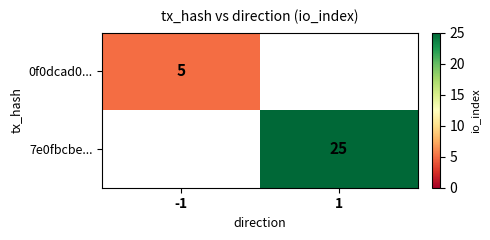

The 7e0fbcbe... series shows 12 at 1. True or false?

False